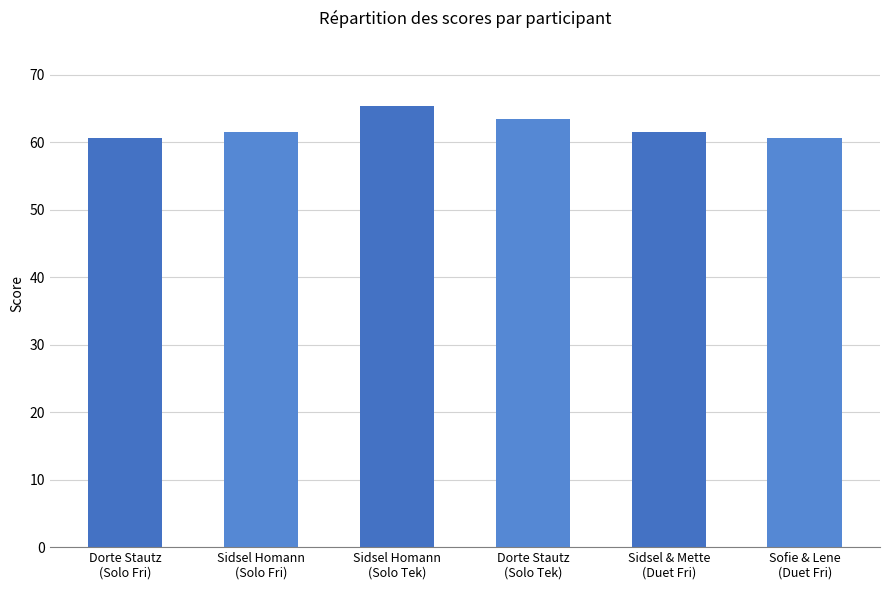

What is the difference between the values at Sidsel Homann
(Solo Tek) and Sidsel Homann
(Solo Fri)?

3.9